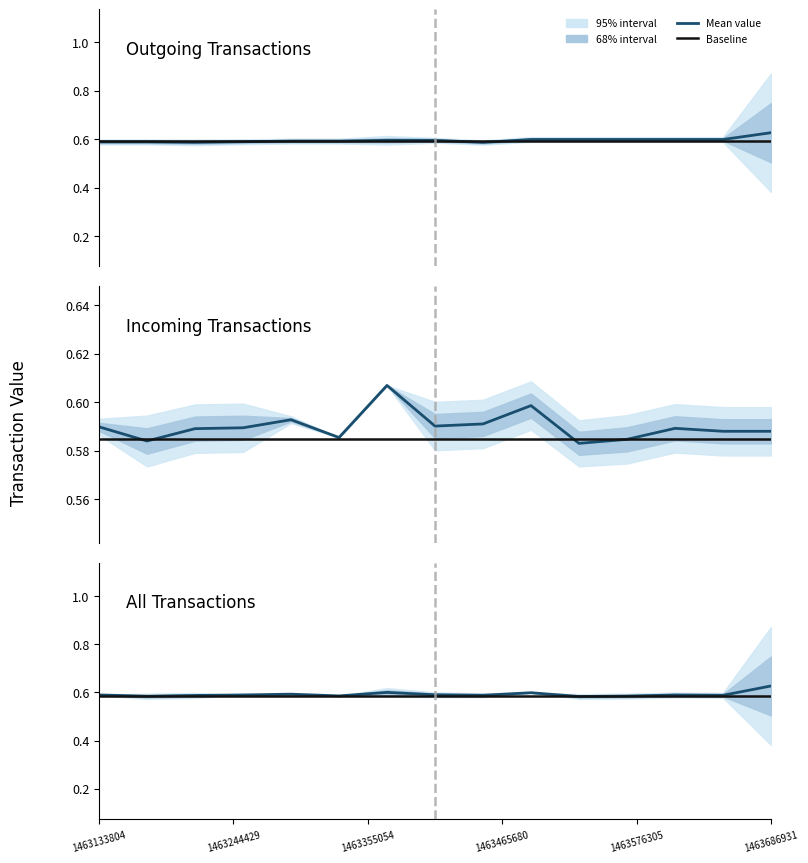

What is the sum of the Baseline values at 1463686931 and 1463465680?

1.2